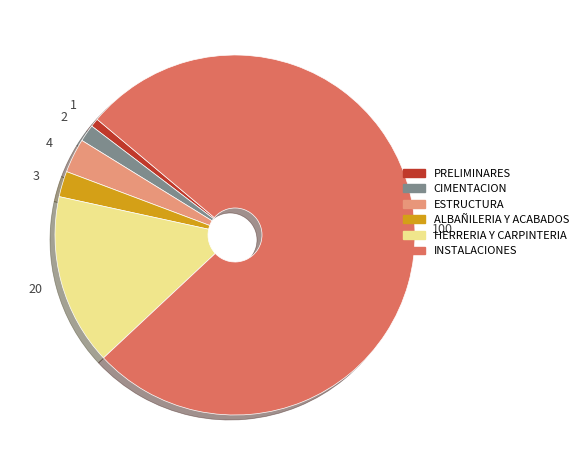

Which has a higher value, ALBAÑILERIA Y ACABADOS or CIMENTACION?

ALBAÑILERIA Y ACABADOS